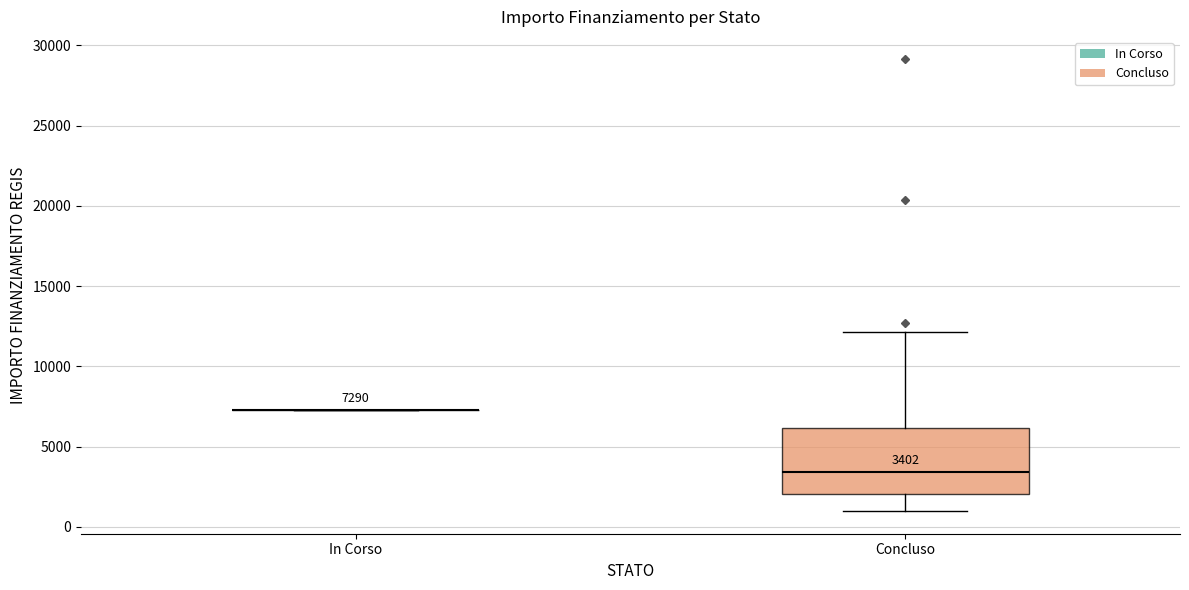

Comparing the boxes themselves (not the whiskers), which one is the tallest?

Concluso